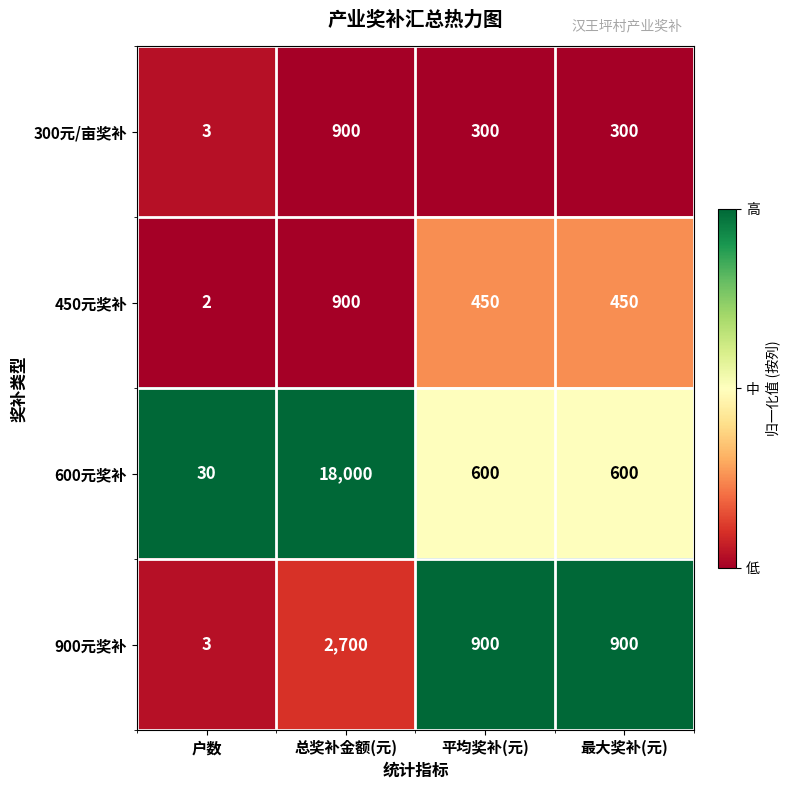

What is the total value across all series at 总奖补金额(元)?

22500